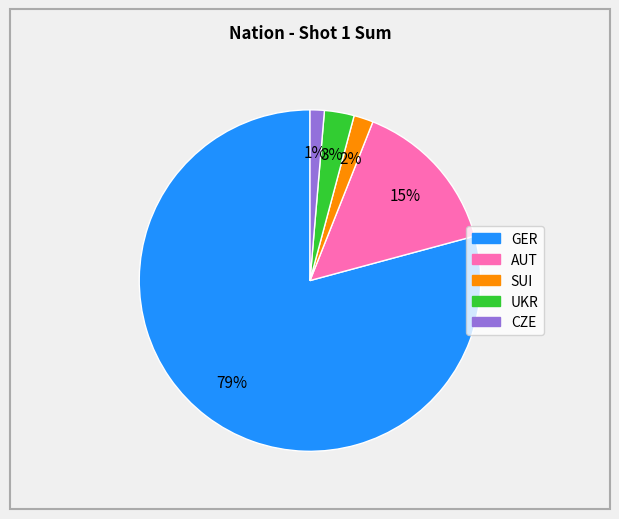

To the nearest percent, what is the difference between the largest and smallest slice percentages?

78%